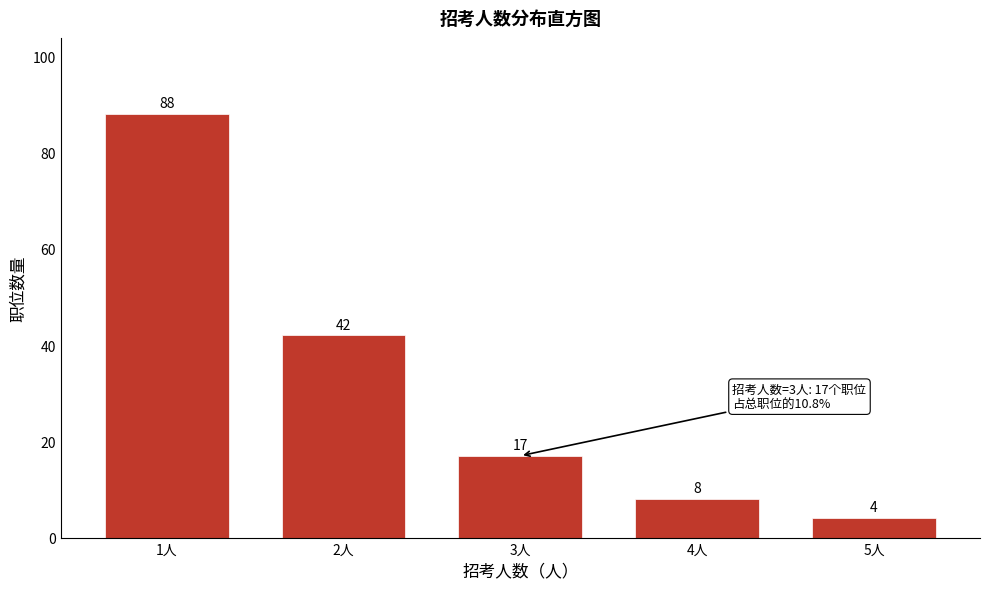

Reading left to right, what are all the values shown in this chart?

88	42	17	8	4